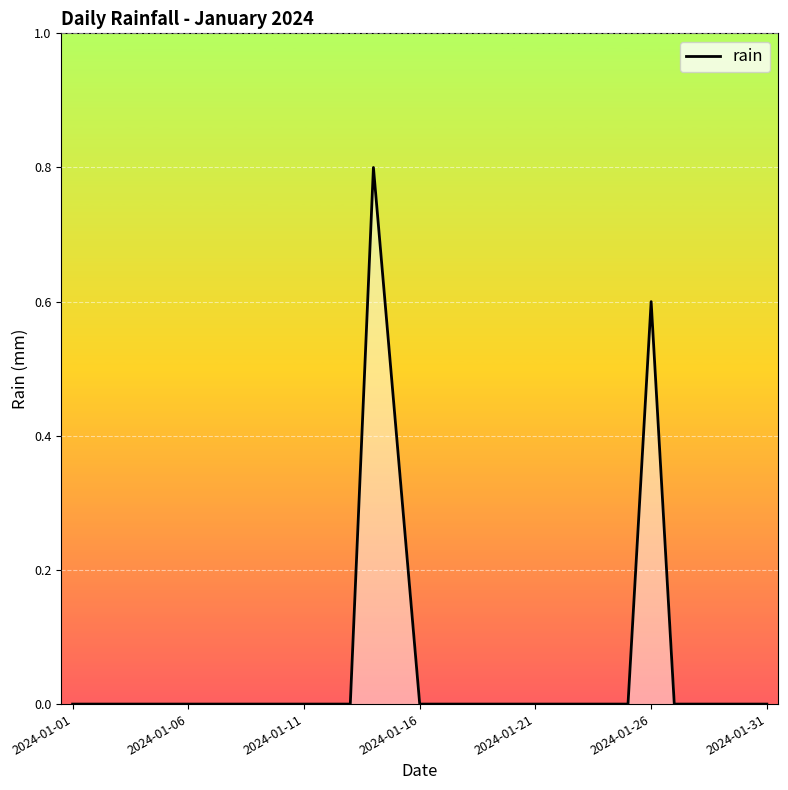

What is the difference between the maximum and minimum values?

0.8